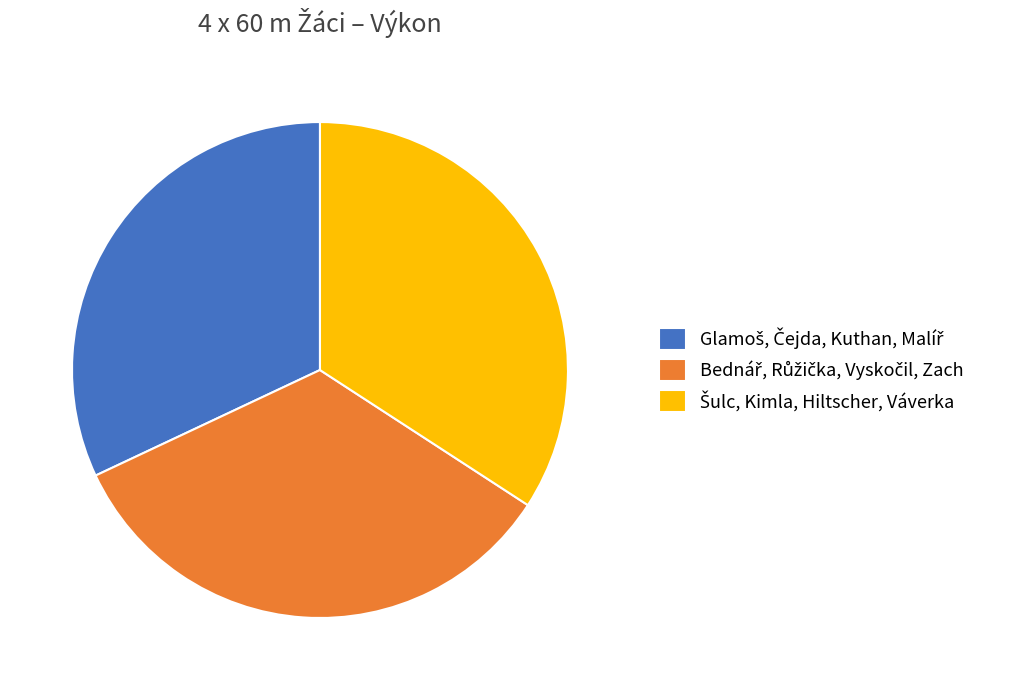

Is there a majority slice in this chart?

No